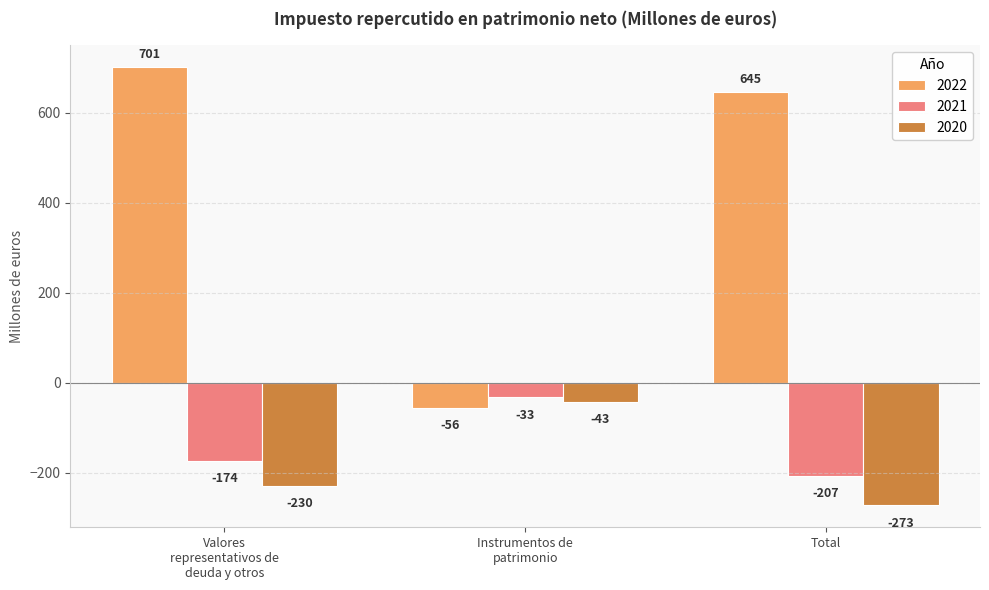

Which series has the largest range (max minus min)?

2022